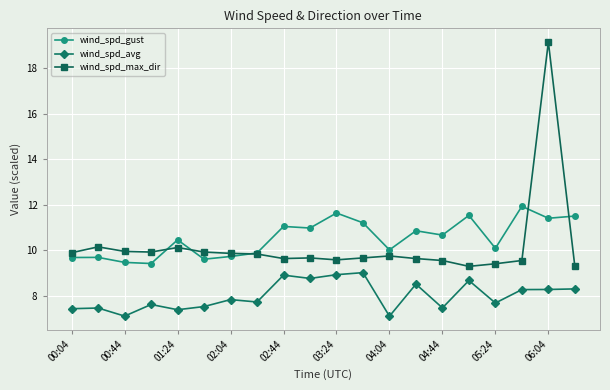

List the series in order of their peak value, highest first.

wind_spd_max_dir, wind_spd_gust, wind_spd_avg